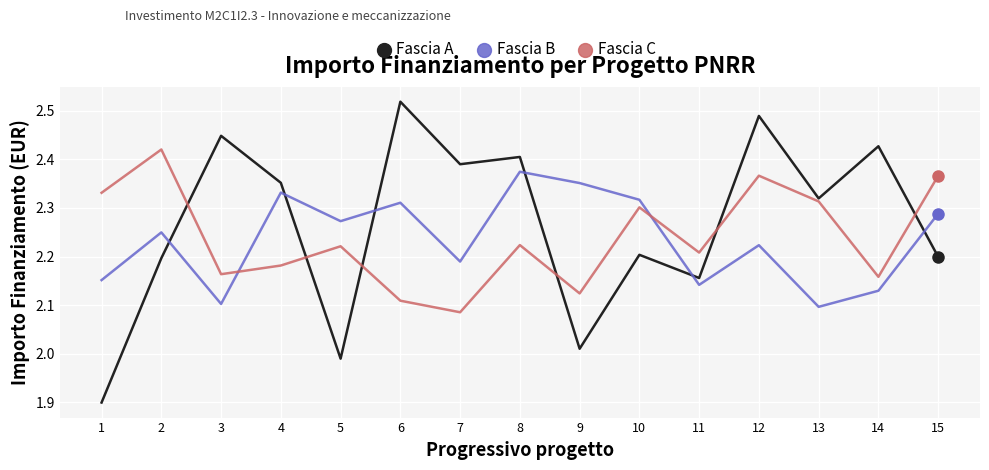

True or false: Fascia C has a value of 1.3 at 12.

False